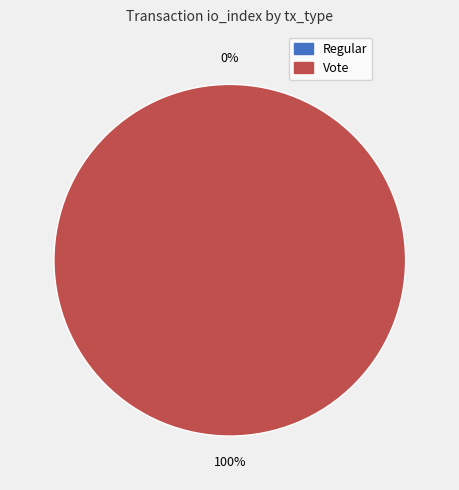

What is the largest slice in the pie chart?

Vote